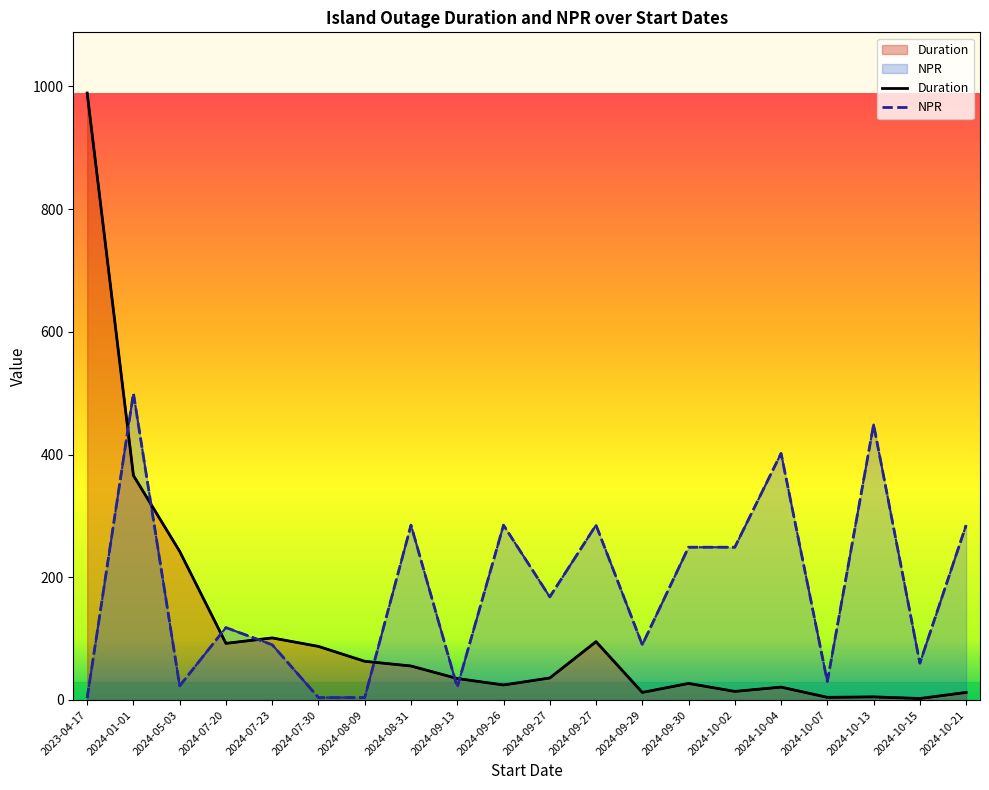

What are all the series names shown in the legend?

Duration, NPR